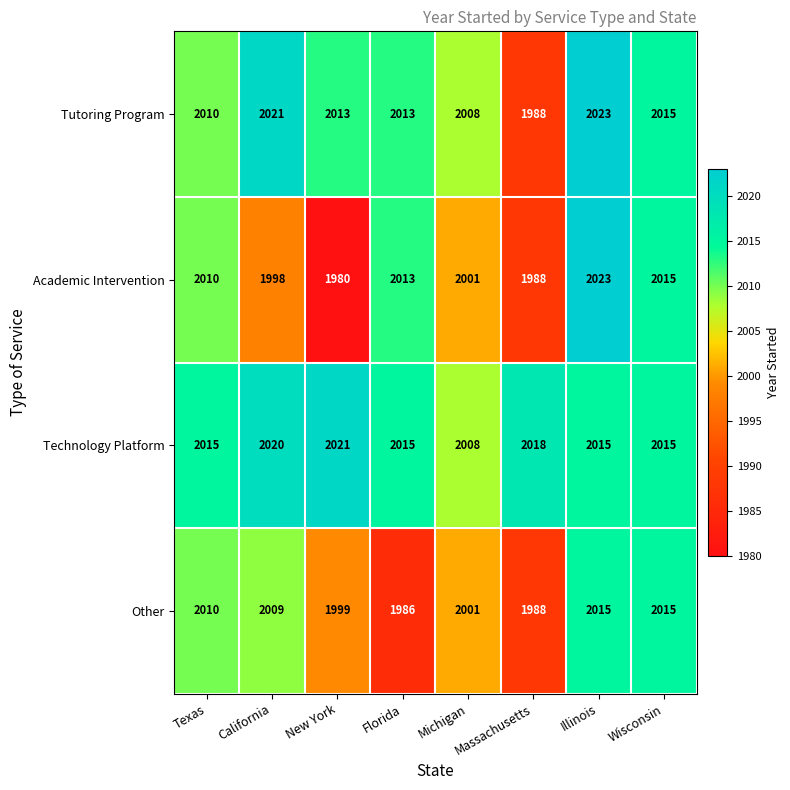

The value of Technology Platform at Michigan is 3532. True or false?

False